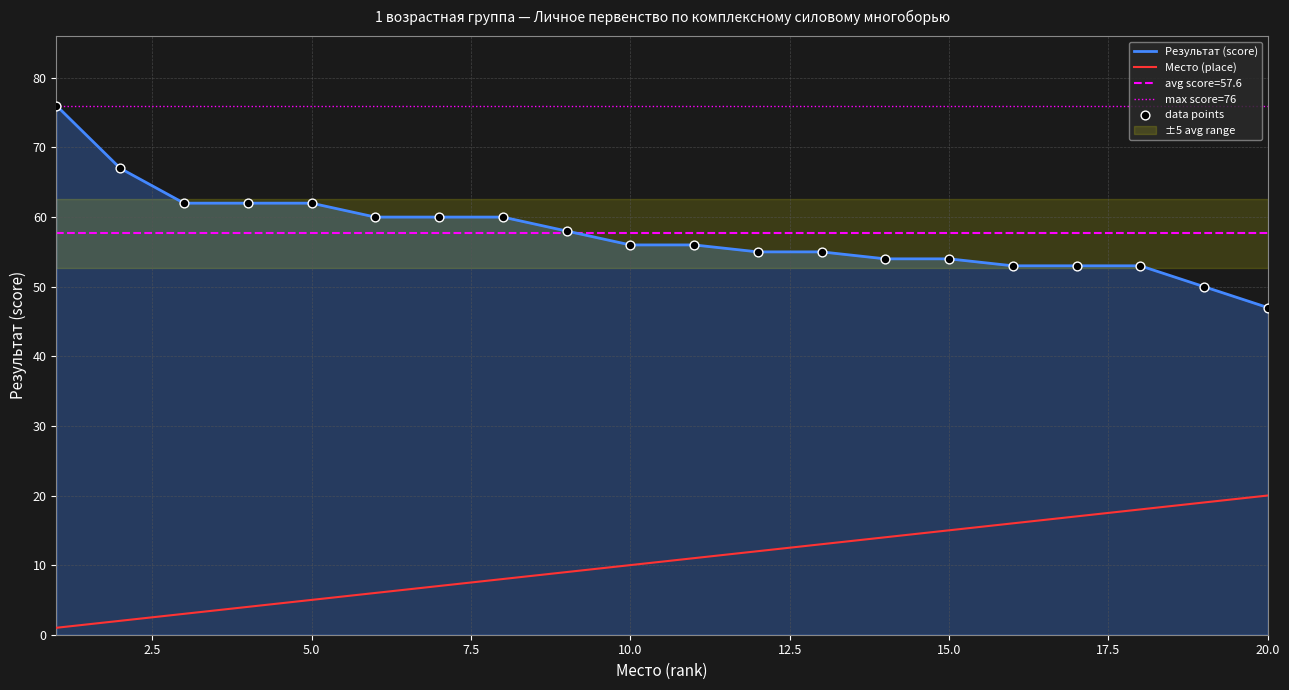

Which series contains the lowest Y value?

Место (place)